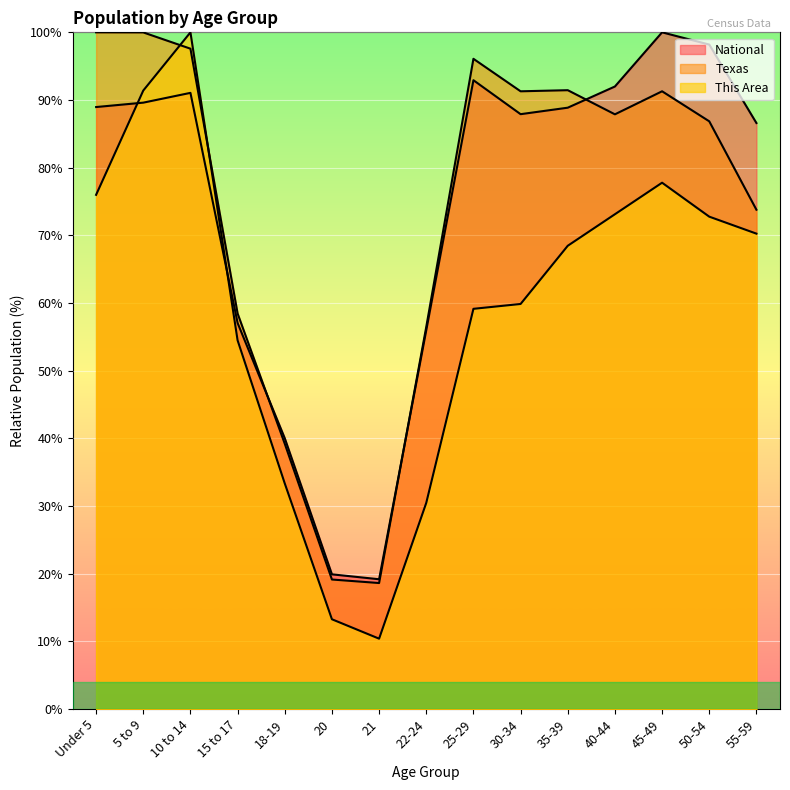

Reading left to right, list all the values displayed in this chart.

This Area: Under 5=76.0	5 to 9=91.4	10 to 14=100.0	15 to 17=54.5	18-19=33.3	20=13.3	21=10.4	22-24=30.5	25-29=59.1	30-34=59.9	35-39=68.5	40-44=73.1	45-49=77.8	50-54=72.8	55-59=70.3
Texas: Under 5=100.0	5 to 9=100.0	10 to 14=97.6	15 to 17=58.5	18-19=39.2	20=19.1	21=18.6	22-24=56.5	25-29=96.1	30-34=91.3	35-39=91.4	40-44=87.9	45-49=91.3	50-54=86.8	55-59=73.8
National: Under 5=89.0	5 to 9=89.6	10 to 14=91.1	15 to 17=57.0	18-19=40.0	20=19.9	21=19.2	22-24=56.0	25-29=92.9	30-34=87.9	35-39=88.9	40-44=92.0	45-49=100.0	50-54=98.2	55-59=86.6